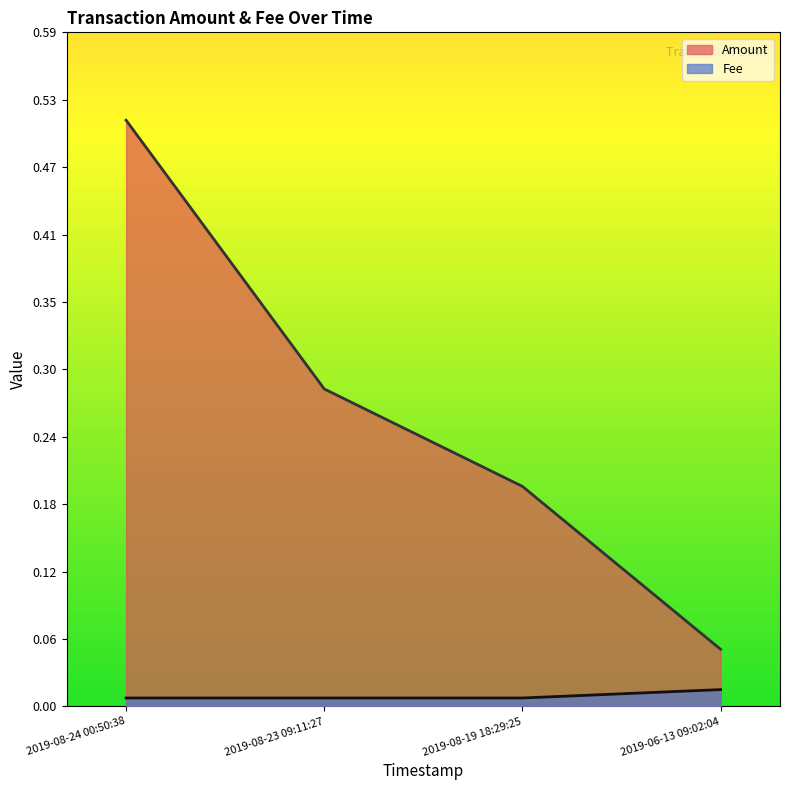

The Amount series shows 0.2 at 2019-08-19 18:29:25. True or false?

True